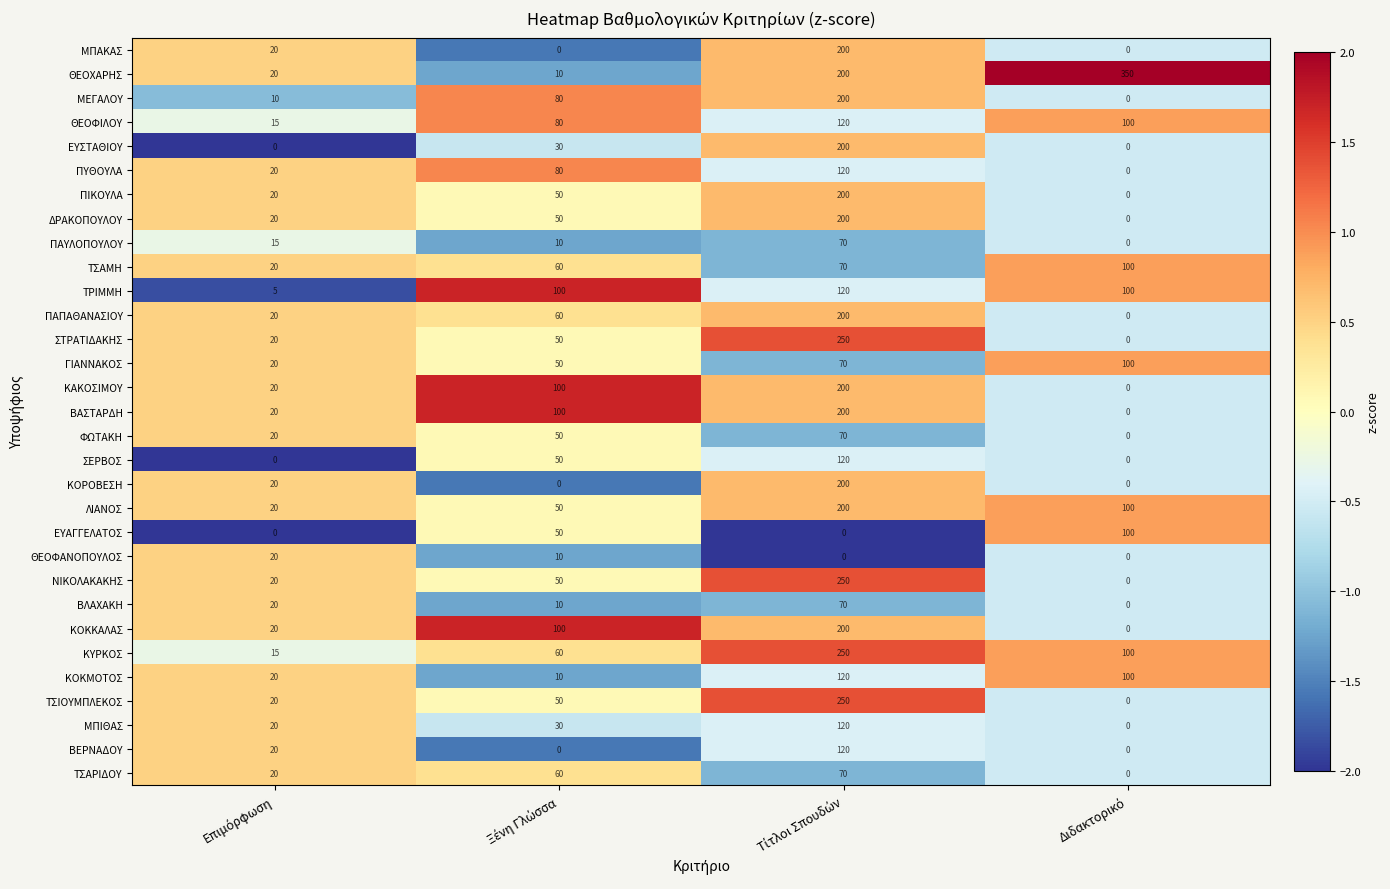

What is the highest value of the ΚΥΡΚΟΣ series?

250